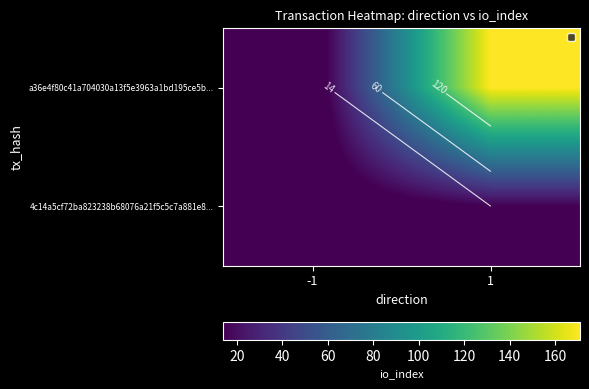

Where is a36e4f80c41a704030a13f5e3963a1bd195ce5b... nearest to the value 85?

-1